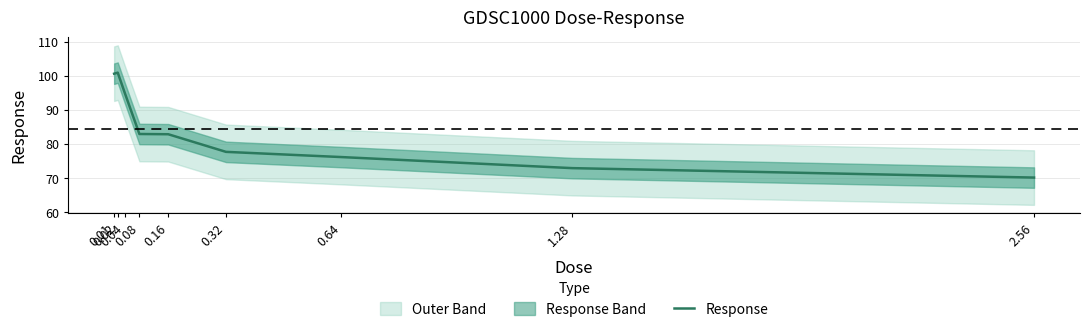

Reading left to right, what are all the values shown in this chart?

0.01=100.6	0.02=100.9	0.04=94.8	0.08=82.9	0.16=82.8	0.32=77.7	0.64=76.1	1.28=72.9	2.56=70.1